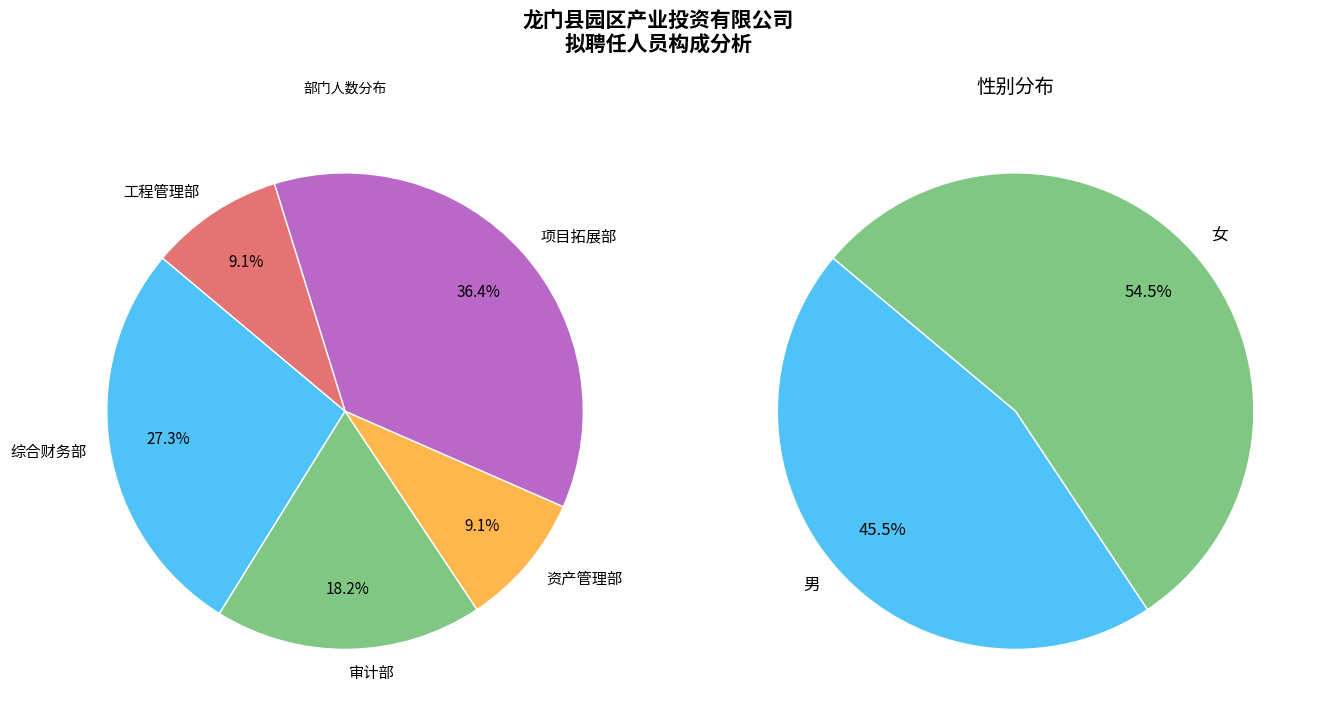

To the nearest percent, what is the difference between the largest and smallest slice percentages?

27%